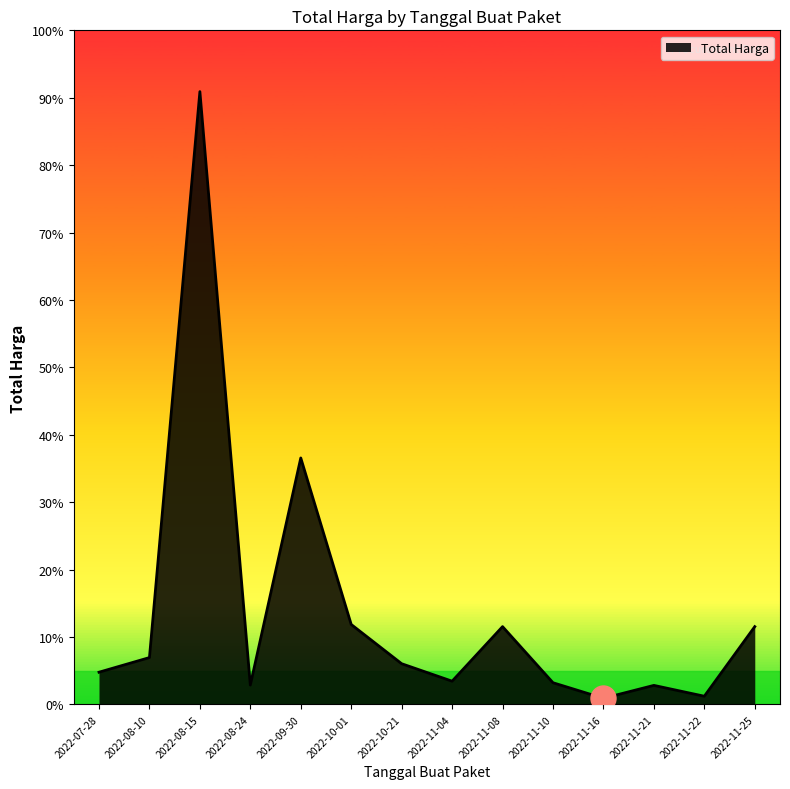

Reading right to left, extract all data points from this chart.

2022-11-25=48140000	2022-11-22=5093000	2022-11-21=11800000	2022-11-16=3825000	2022-11-10=13442000	2022-11-08=48140000	2022-11-04=14400000	2022-10-21=25200000	2022-10-01=49478000	2022-09-30=152477000	2022-08-24=12000000	2022-08-15=379075000	2022-08-10=29000000	2022-07-28=19950000